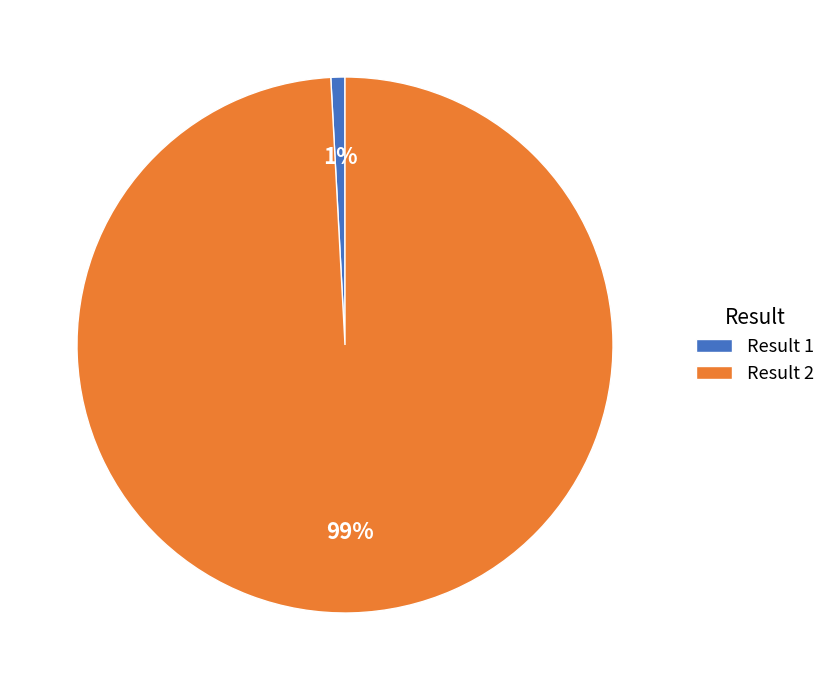

Rank the categories by value from lowest to highest.

Result 1, Result 2